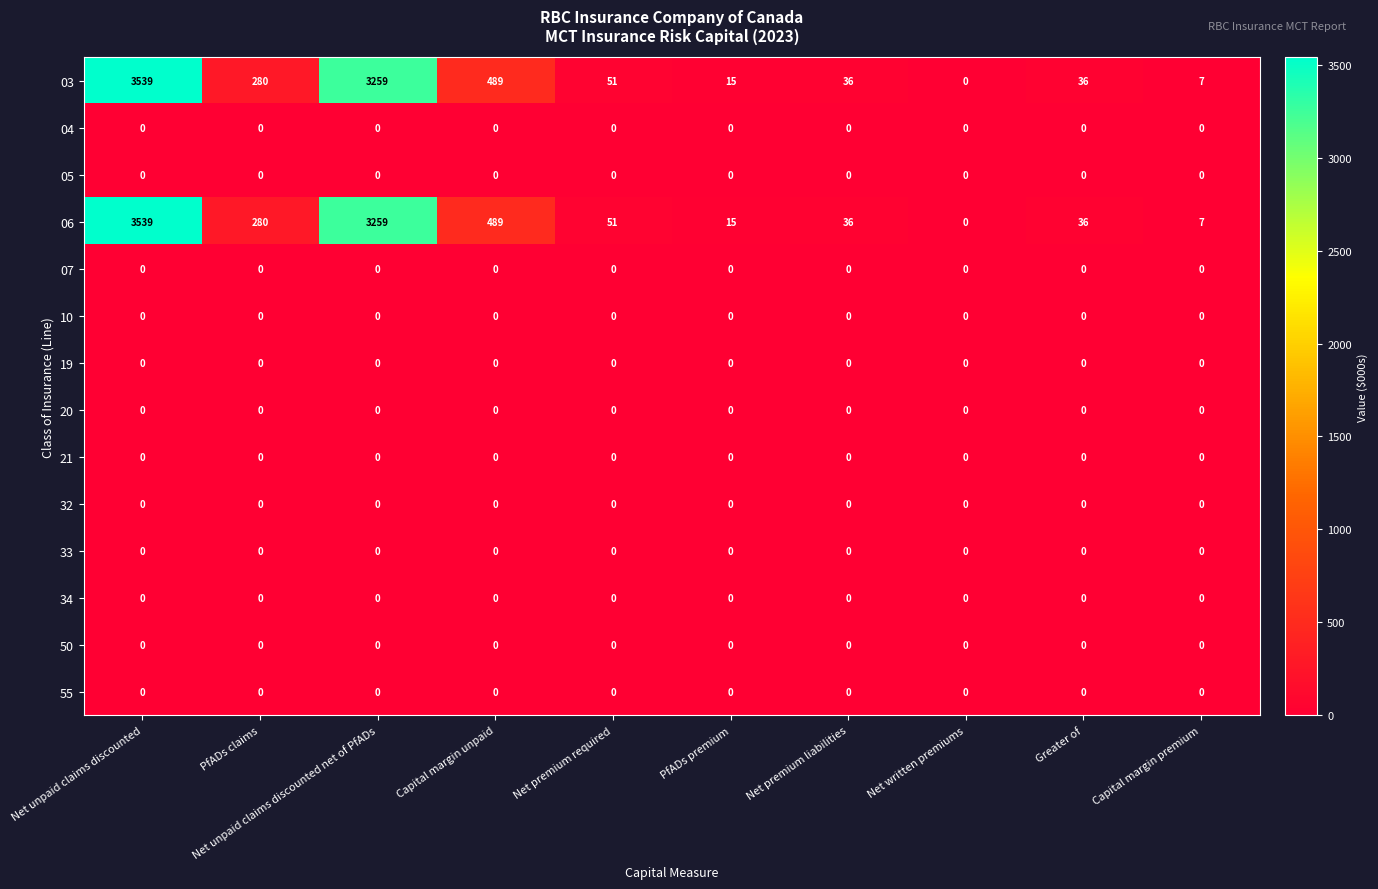

What is the difference between the highest and lowest values at Greater of?

36